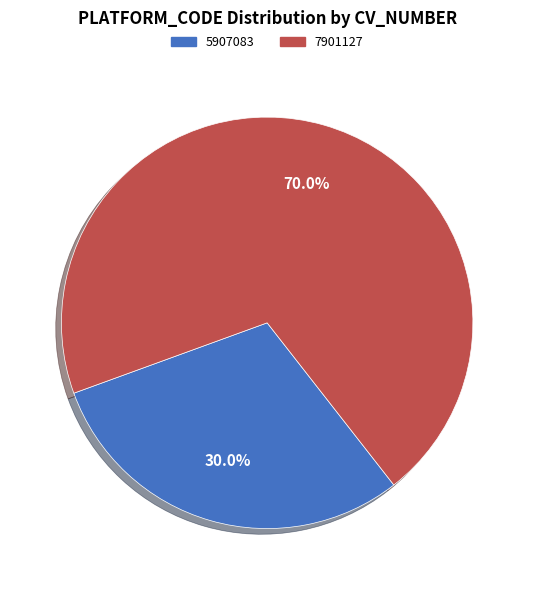

Is it true that 5907083 is 30% of the pie?

True